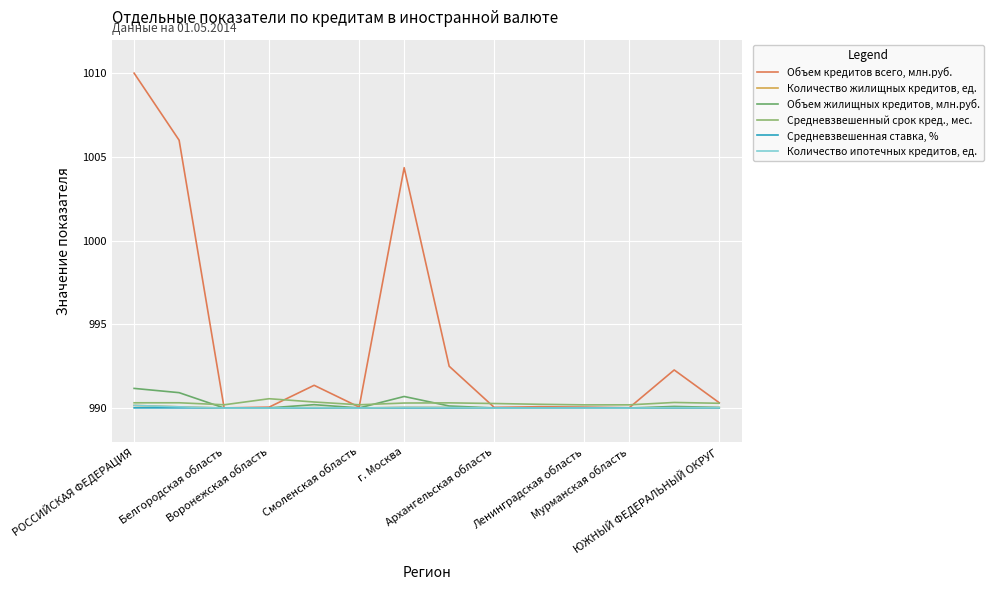

At which category is the sum across all series the highest?

РОССИЙСКАЯ ФЕДЕРАЦИЯ